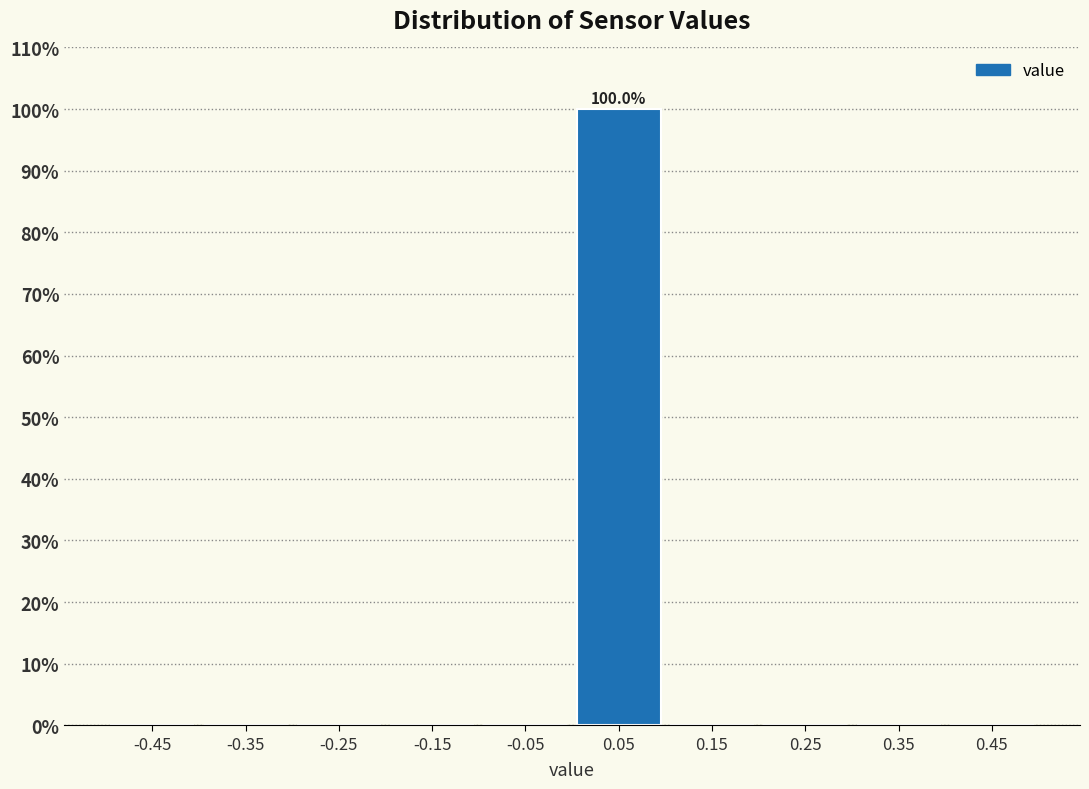

Which range on the x-axis has the tallest bar?

0.0 to 0.1